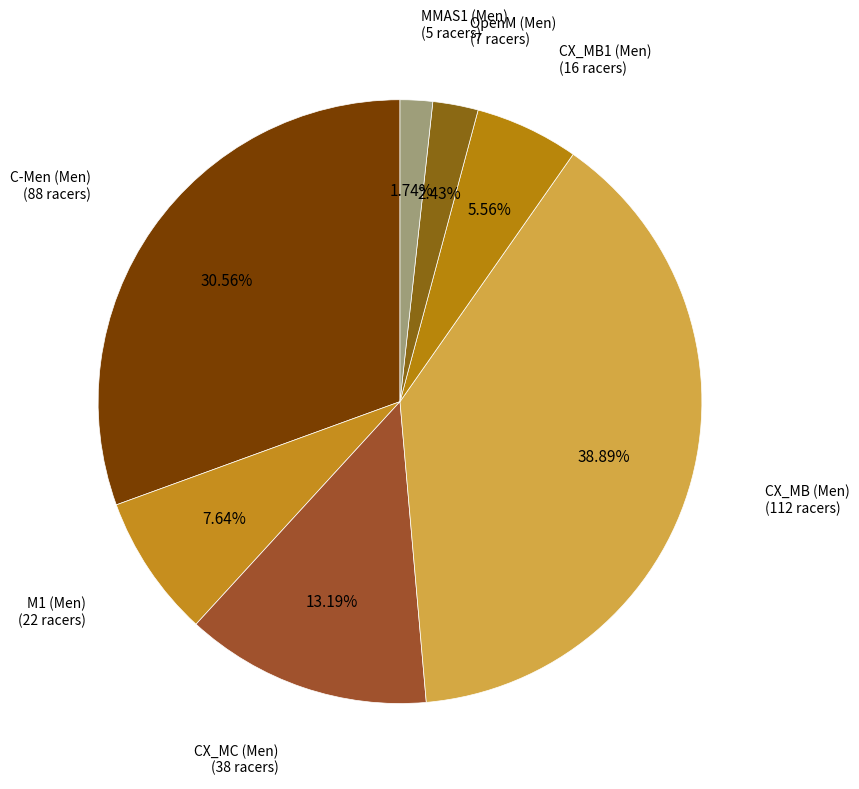

What is the largest slice in the pie chart?

CX_MB (Men)